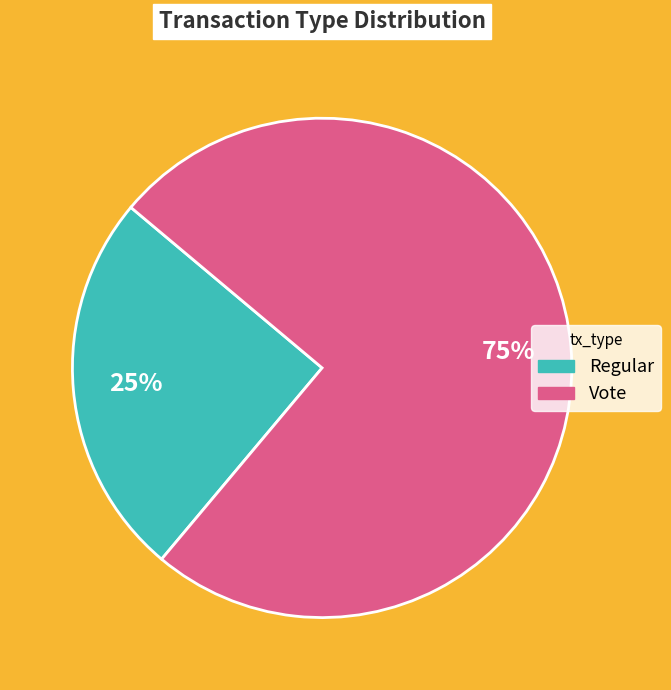

Which slice is the largest?

Vote